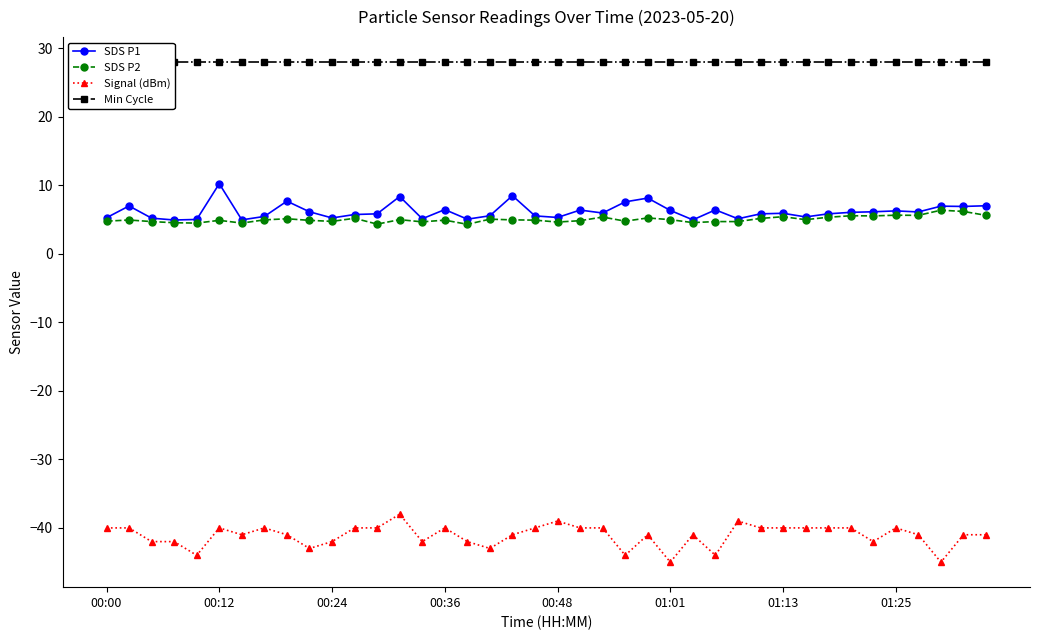

Rank the series at 16 from highest to lowest value.

Min Cycle, SDS P1, SDS P2, Signal (dBm)